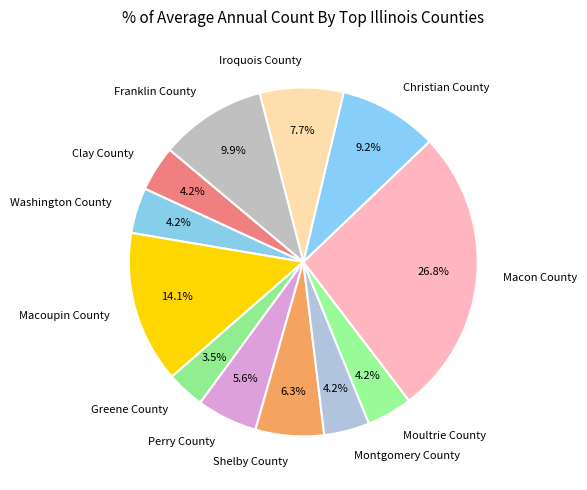

Which slice is the largest?

Macon County